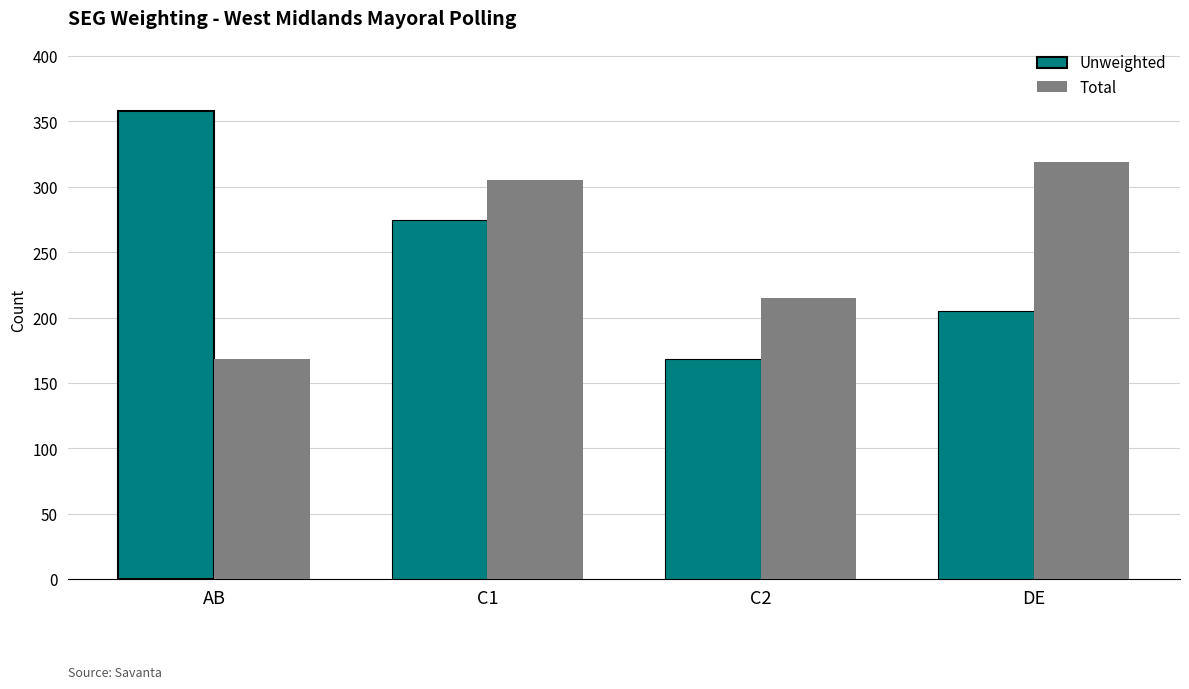

Does the chart contain stacked bars?

No